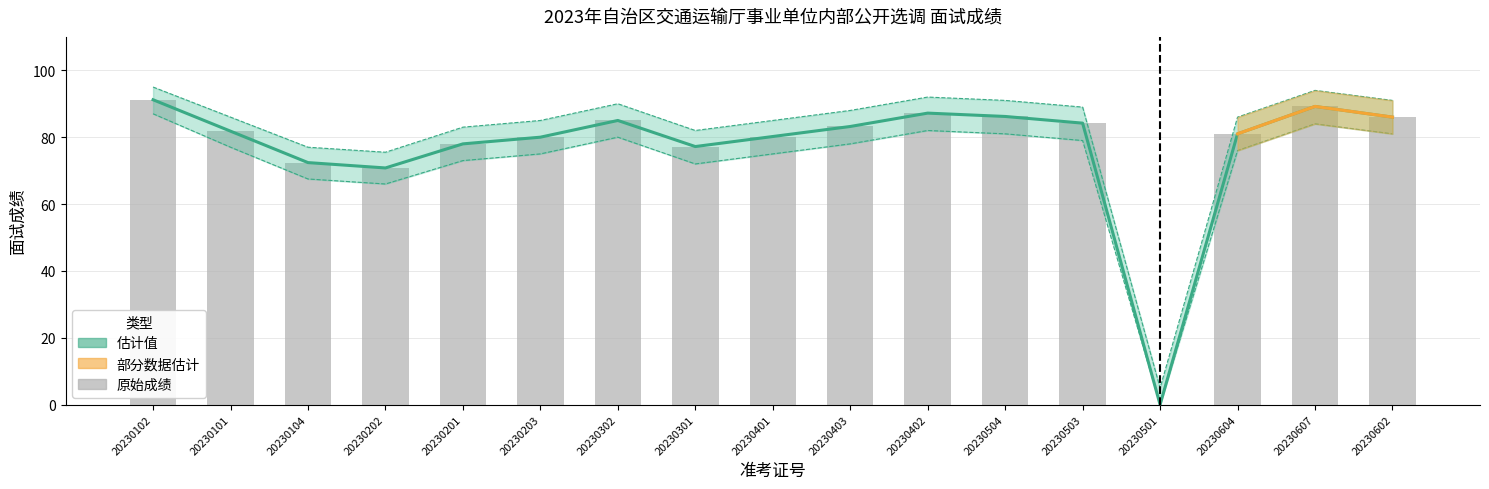

List the labels in order of value, largest first.

20230102, 20230607, 20230402, 20230504, 20230602, 20230302, 20230503, 20230403, 20230101, 20230604, 20230401, 20230203, 20230201, 20230301, 20230104, 20230202, 20230501